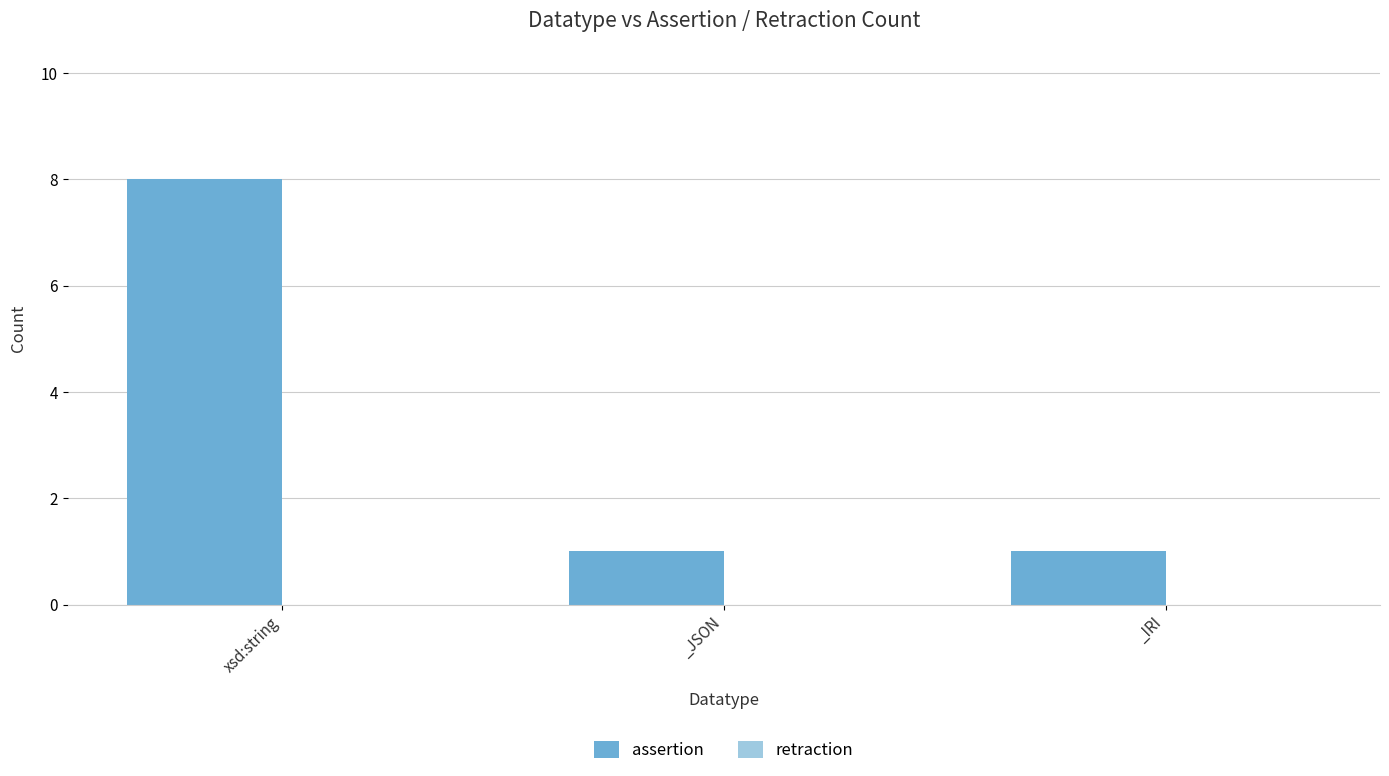

What is the difference between the maximum and second lowest values?

7